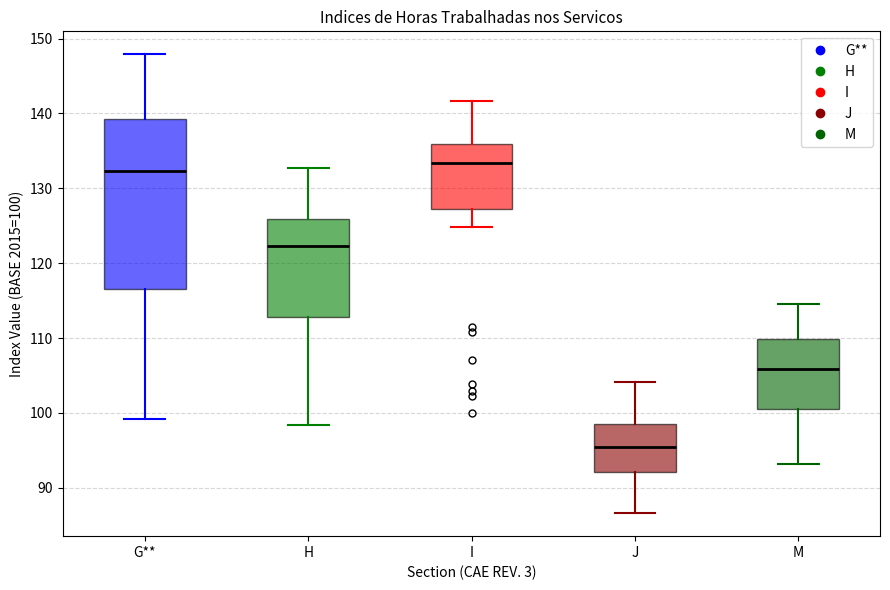

Reading left to right, transcribe this box plot: for each box, give where its median line is, the range the box spans, and where its two whiskers end, as read against the y-axis. The values are not printed on the chart, so give them approximately, as read against the axis.

G**: median 132, box 117 to 139, whiskers 99 to 148
H: median 122, box 113 to 126, whiskers 98 to 133
I: median 133, box 127 to 136, whiskers 125 to 142
J: median 95, box 92 to 99, whiskers 87 to 104
M: median 106, box 101 to 110, whiskers 93 to 115